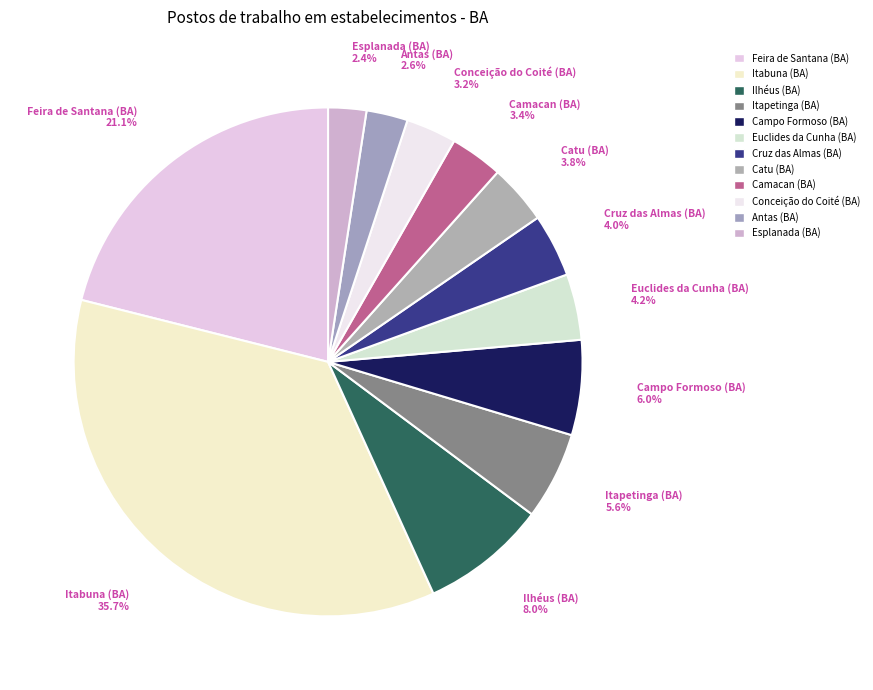

Count the number of slices in the pie.

12